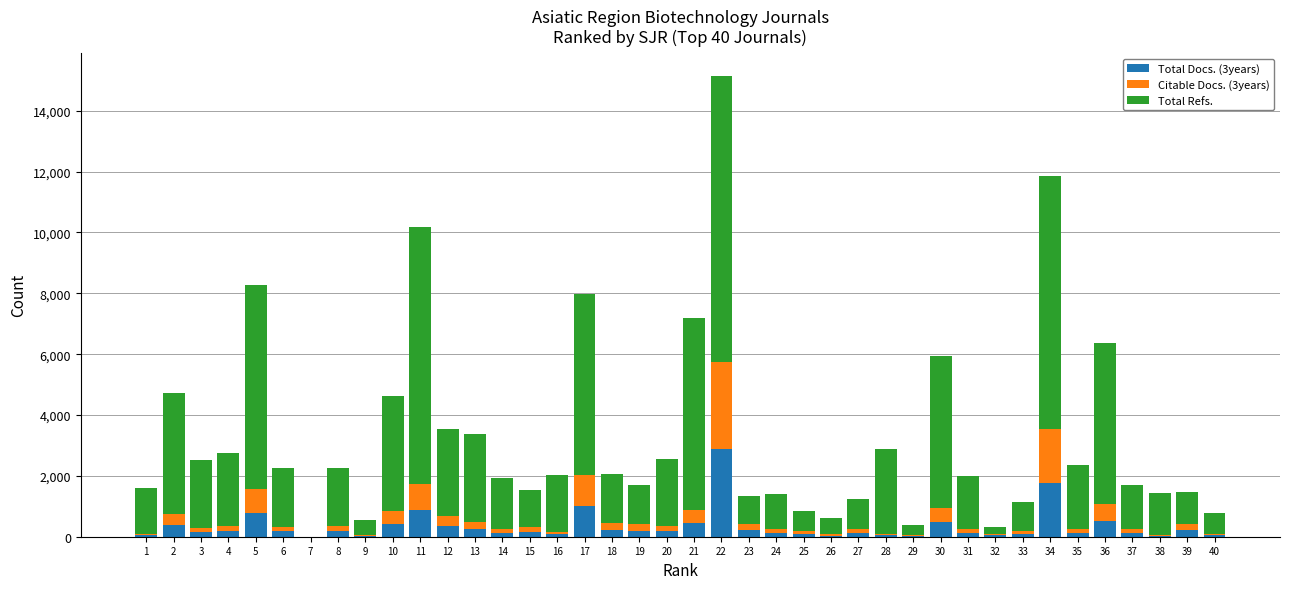

What is the highest value of the Total Docs. (3years) series?

2869